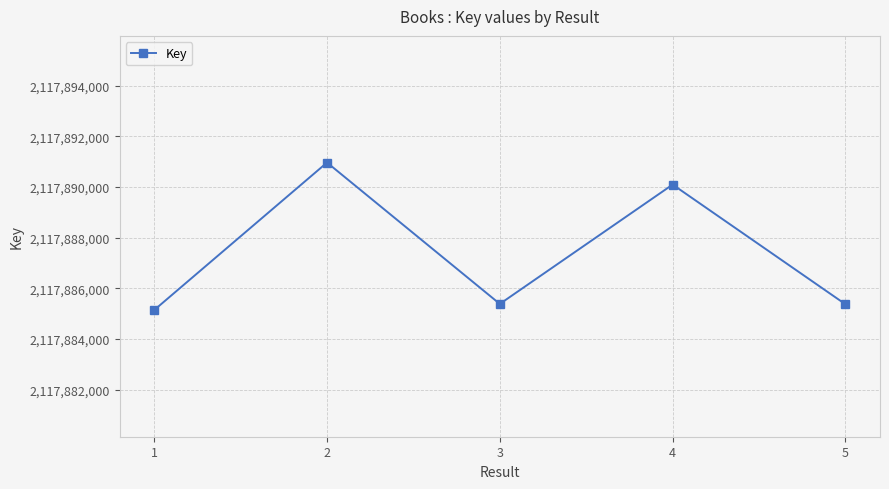

Is this an area chart (filled region under the line)?

No